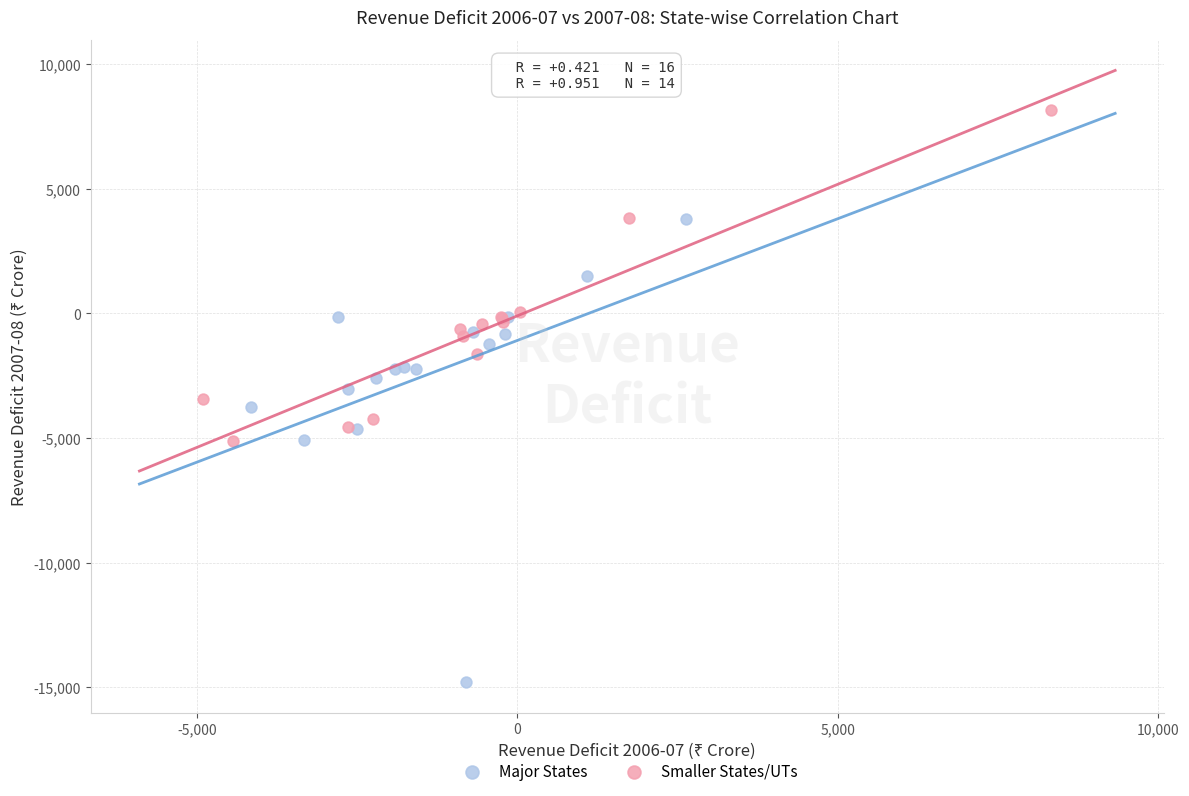

Which series has the largest Y range (max minus min)?

Major States